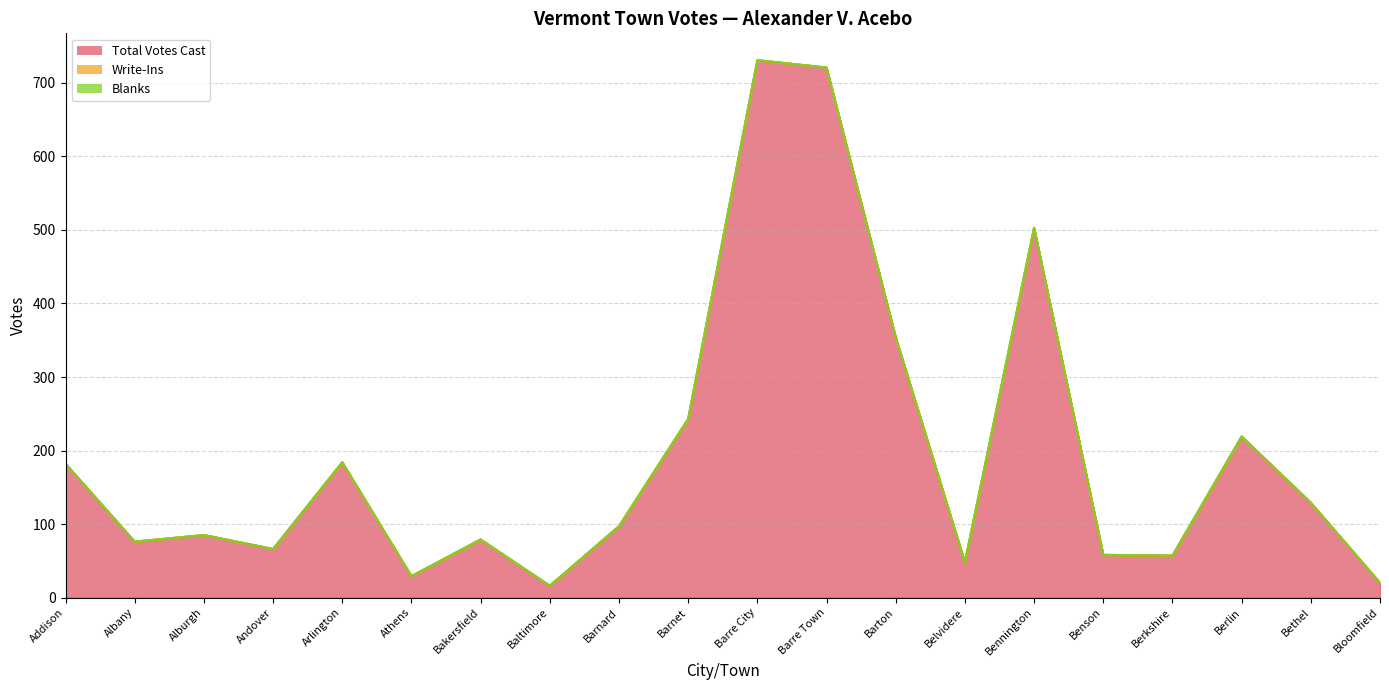

Is the value of Blanks at Bloomfield greater than the value of Total Votes Cast at Barre Town?

No